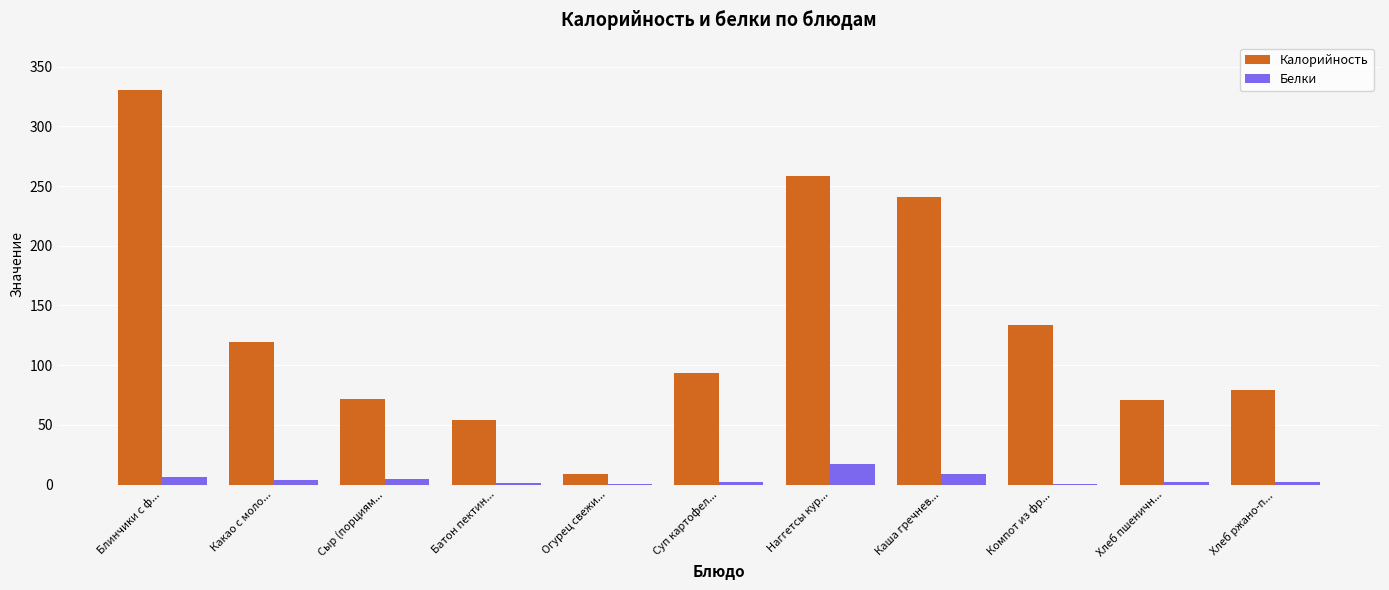

At which label is Калорийность closest to 169?

Компот из фр...